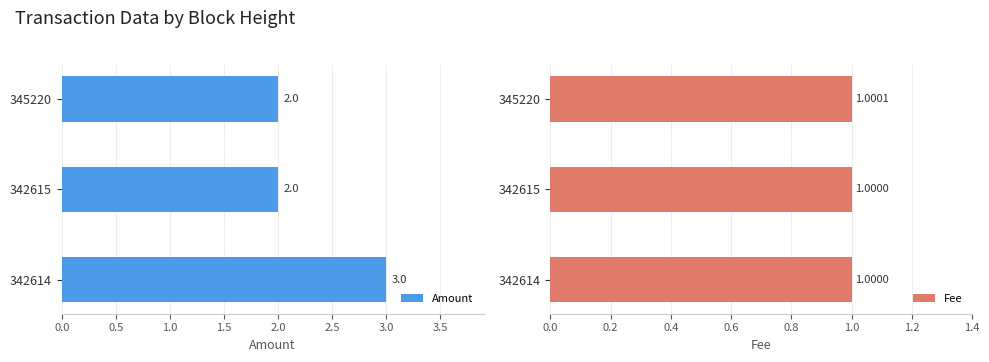

What is the sum of the Amount values at 345220 and 342615?

4